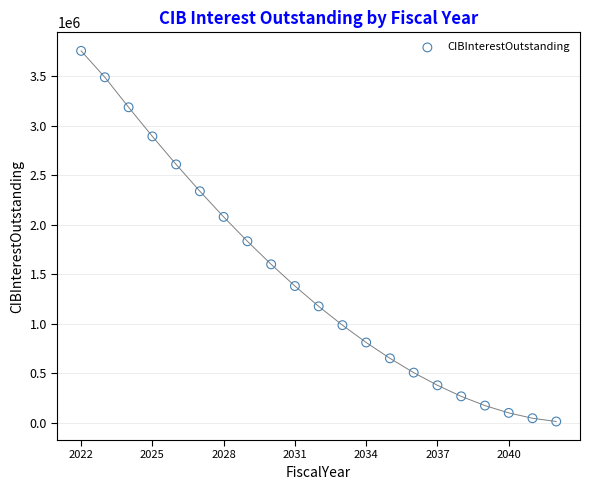

What Y value in the scatter plot is closest to 1885134?

1833593.8